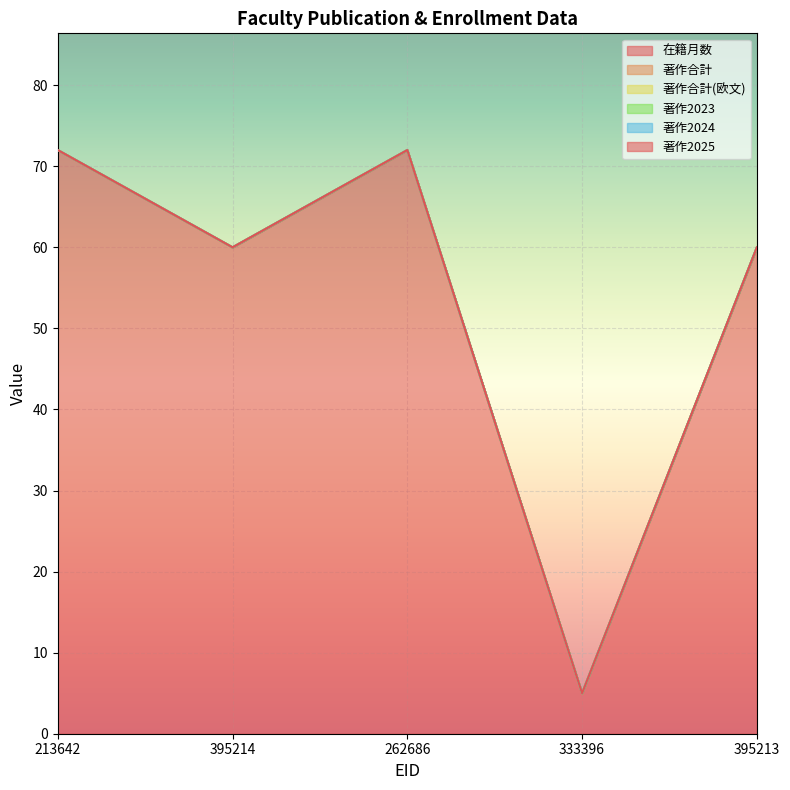

True or false: 著作合計 and 在籍月数 intersect in this chart.

False